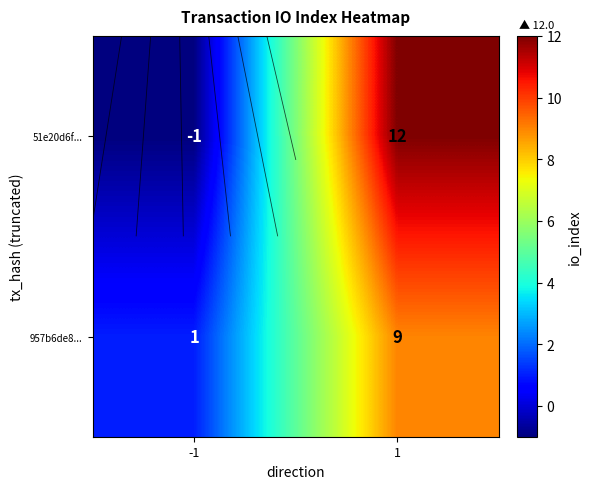

What is the difference between the 957b6de8... values at -1 and 1?

8